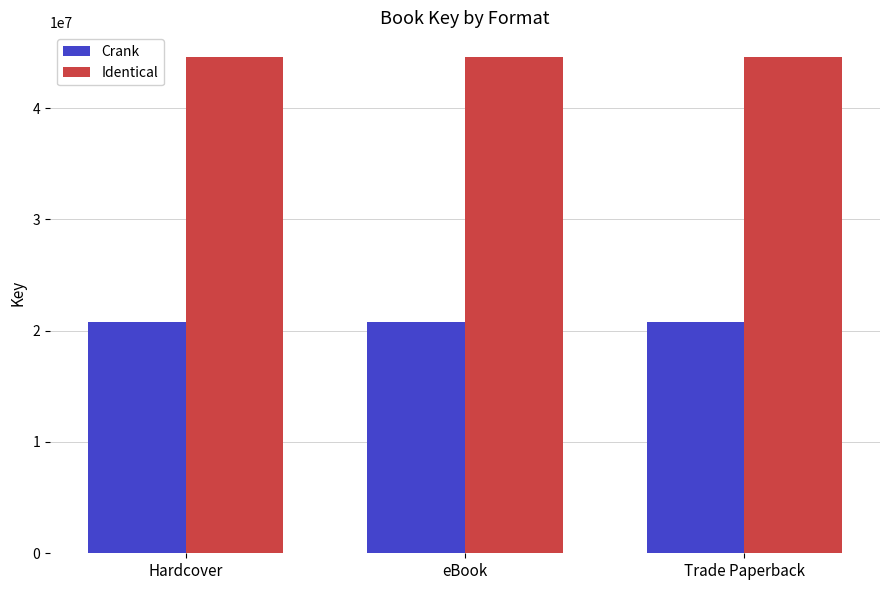

What is the highest value of the Identical series?

44577221